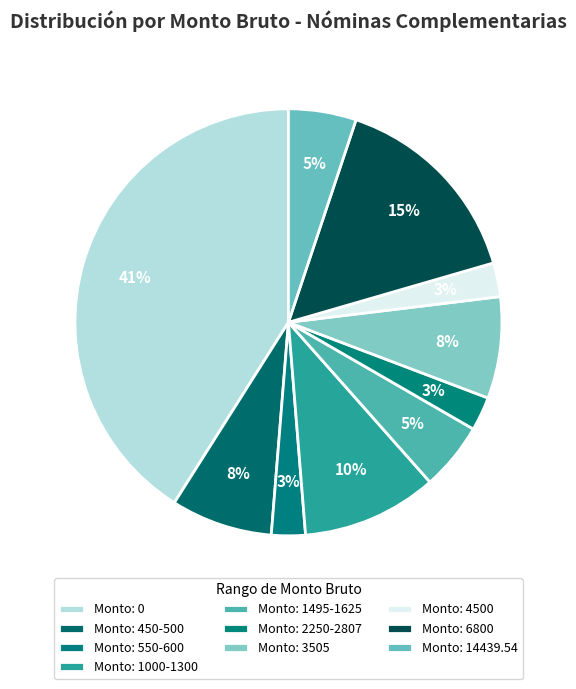

Is there a majority slice in this chart?

No